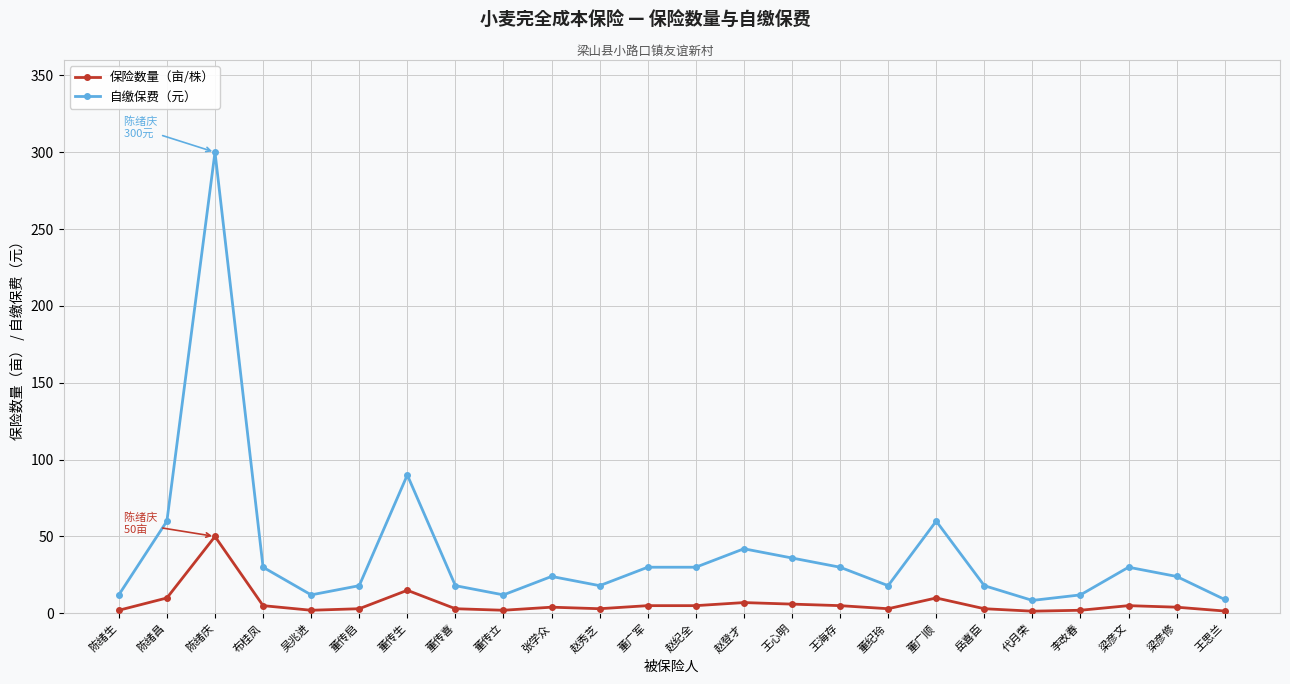

What are all the series names shown in the legend?

保险数量（亩/株）, 自缴保费（元）